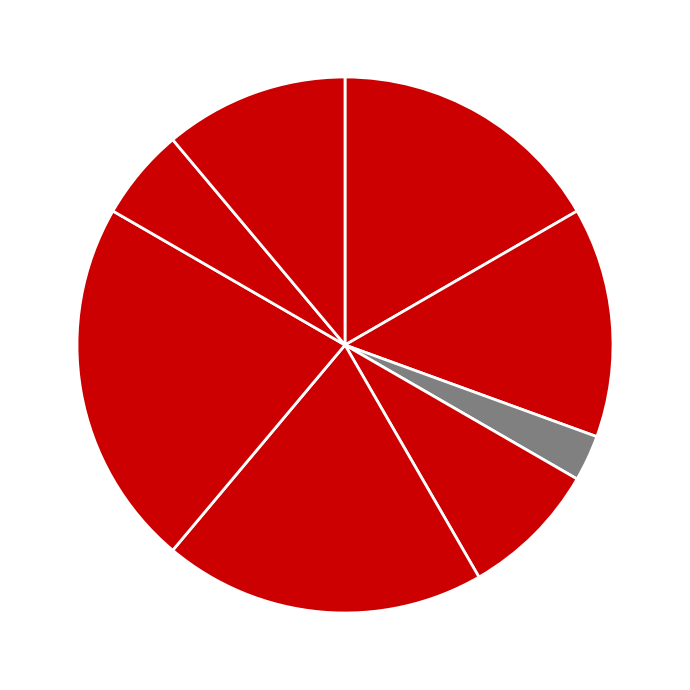

Which category has the biggest portion of the pie?

Завідувач філією